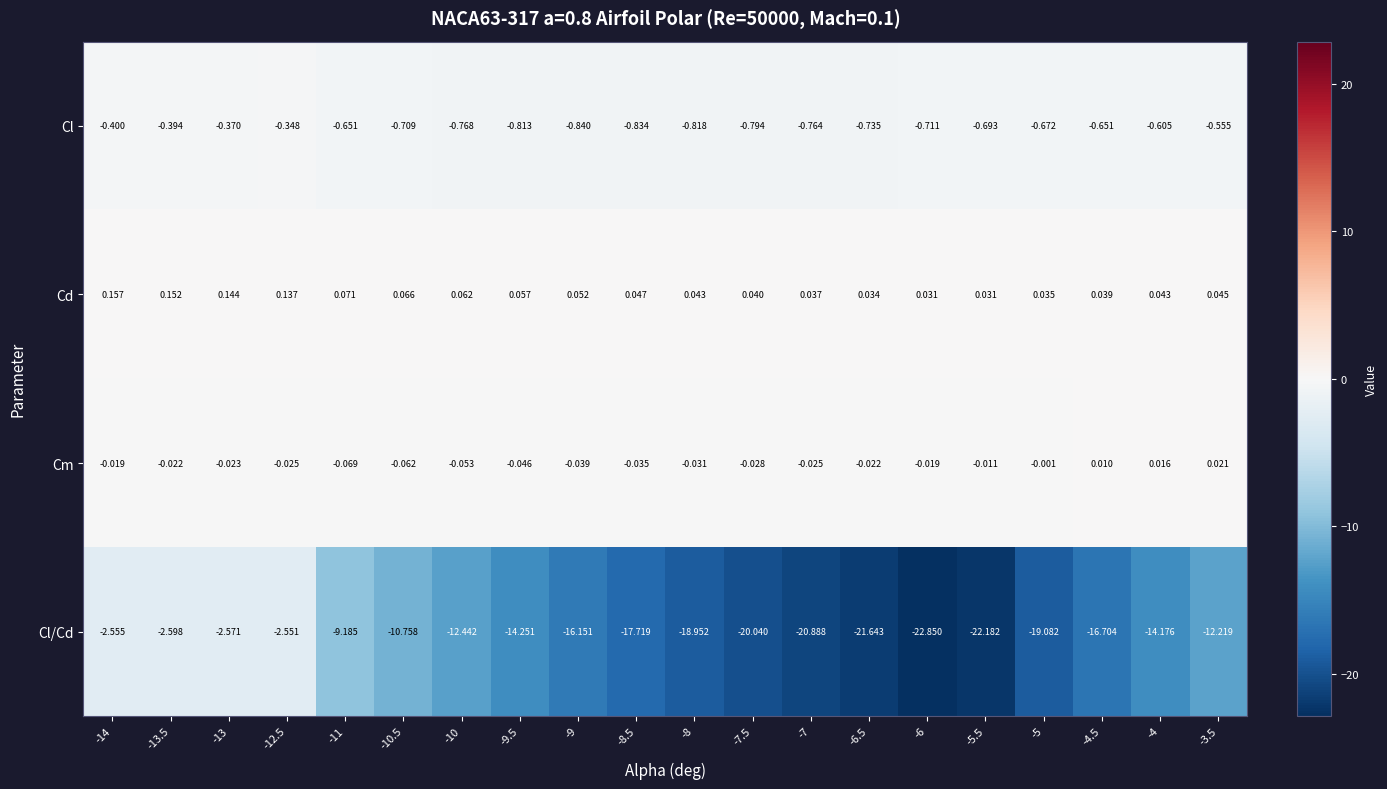

Which series has the largest total across all categories?

Cd